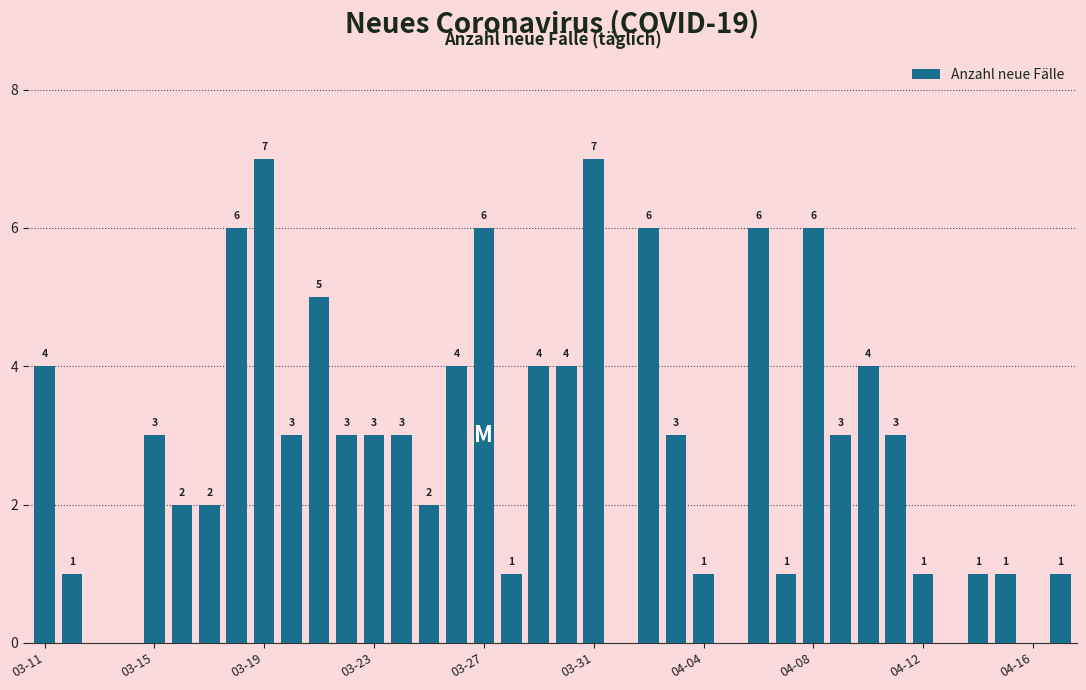

What is the greatest value displayed?

7